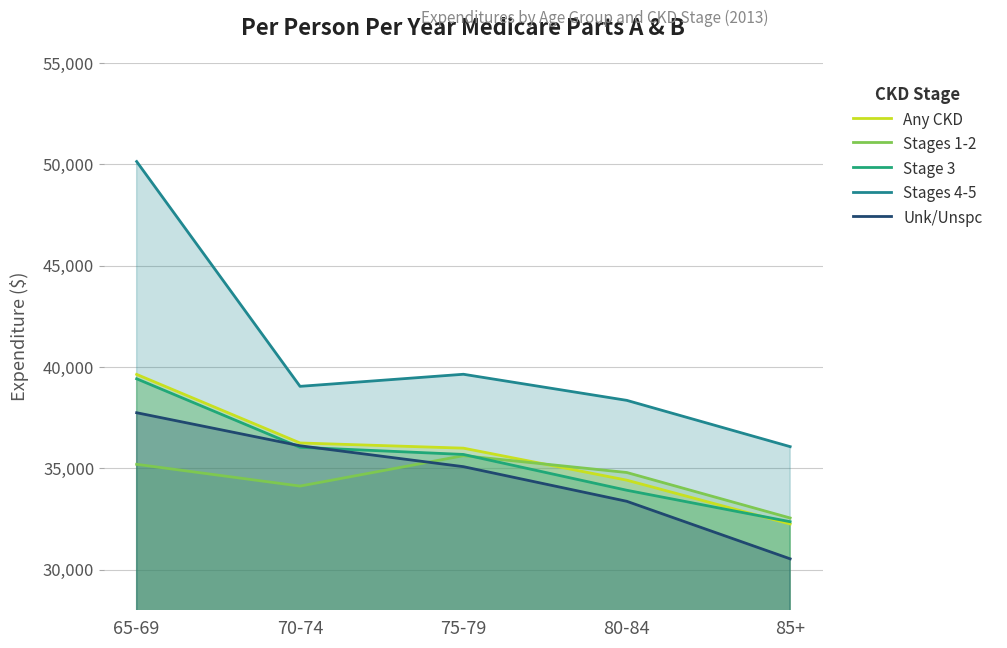

At which label does Unk/Unspc first exceed 35082?

65-69